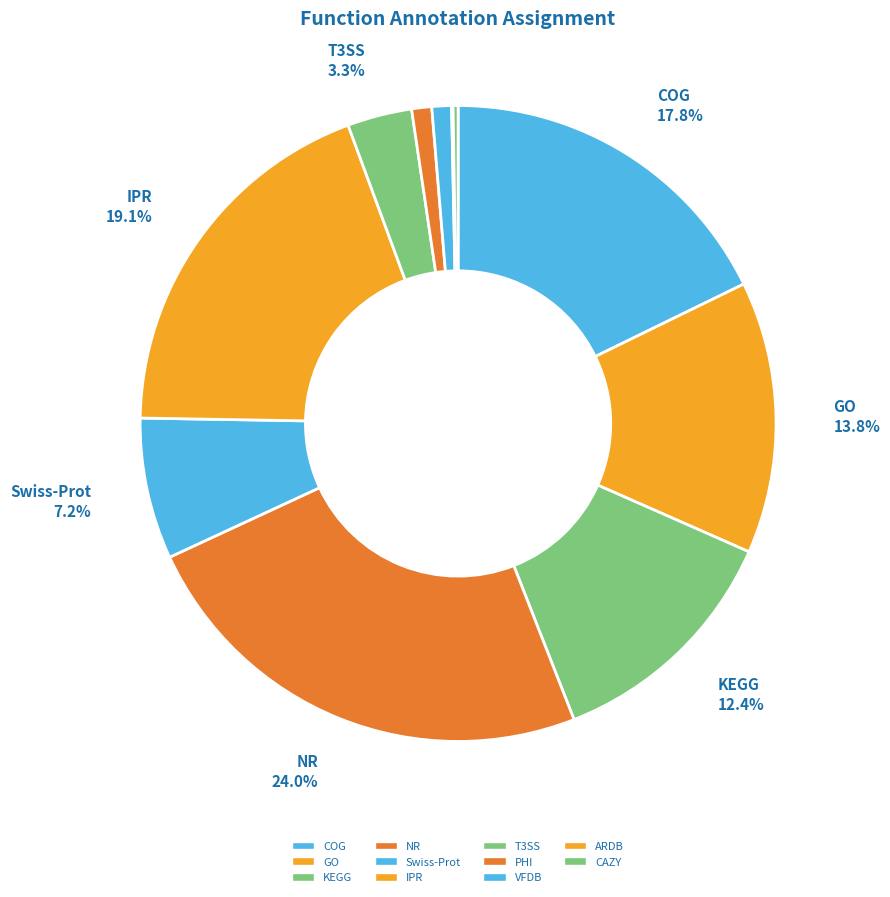

Which slice is the smallest?

ARDB